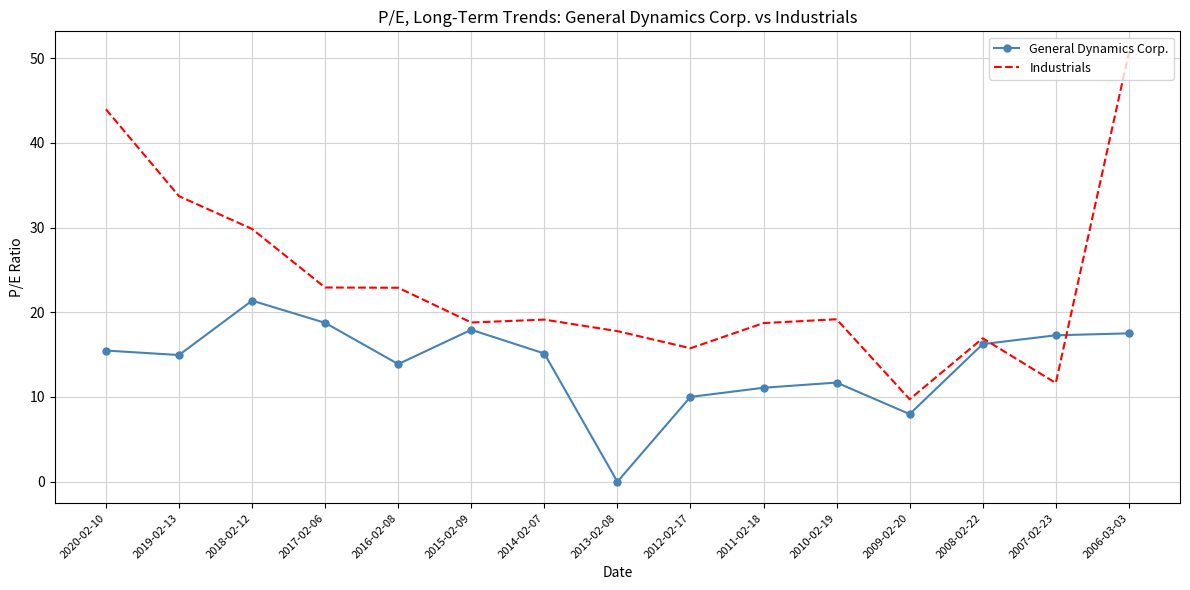

Between 2018-02-12 and 2016-02-08, which series saw the biggest shift?

General Dynamics Corp.